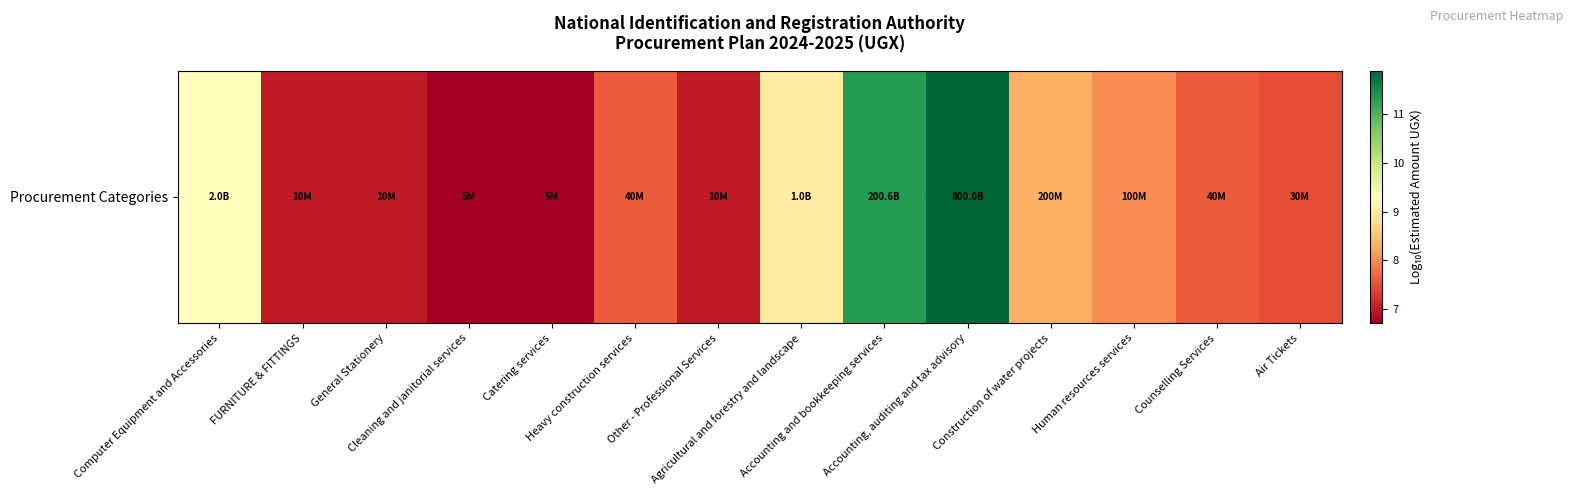

What is the change in value from Accounting, auditing and tax advisory to Air Tickets?

-4.4